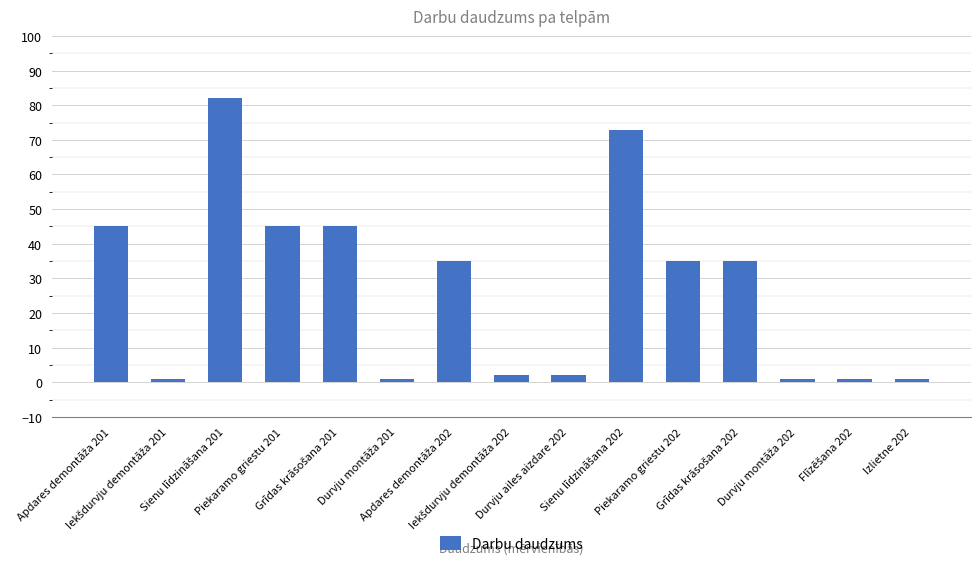

What is the sum of all values?

404.2